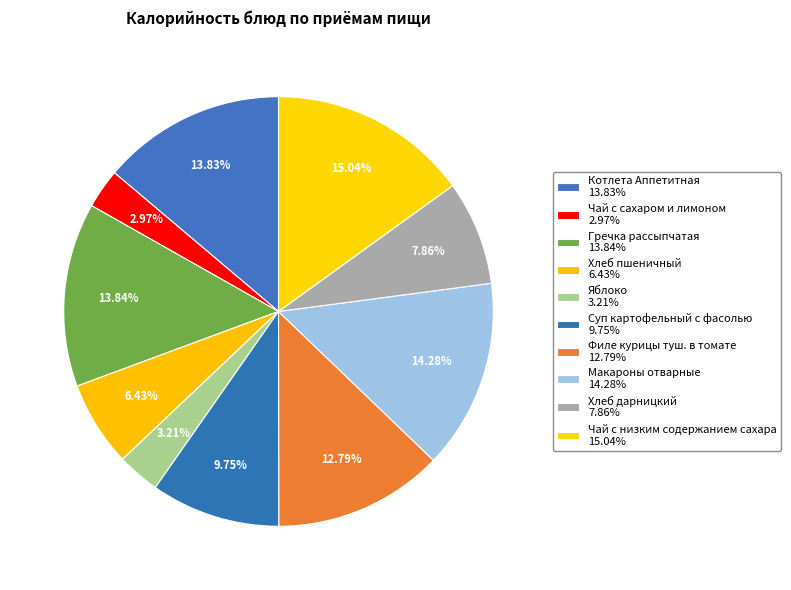

How many slices are in this pie chart?

10